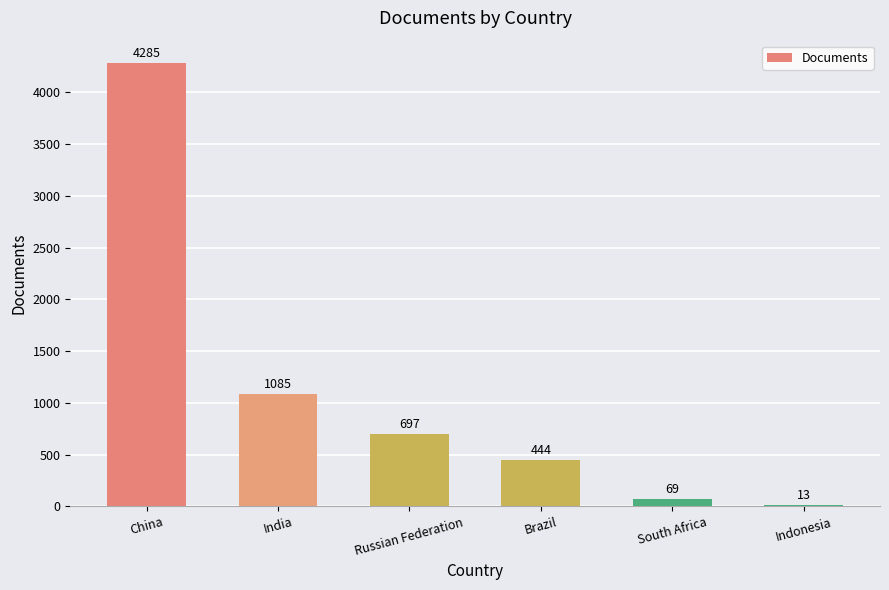

The value at South Africa is 69. True or false?

True